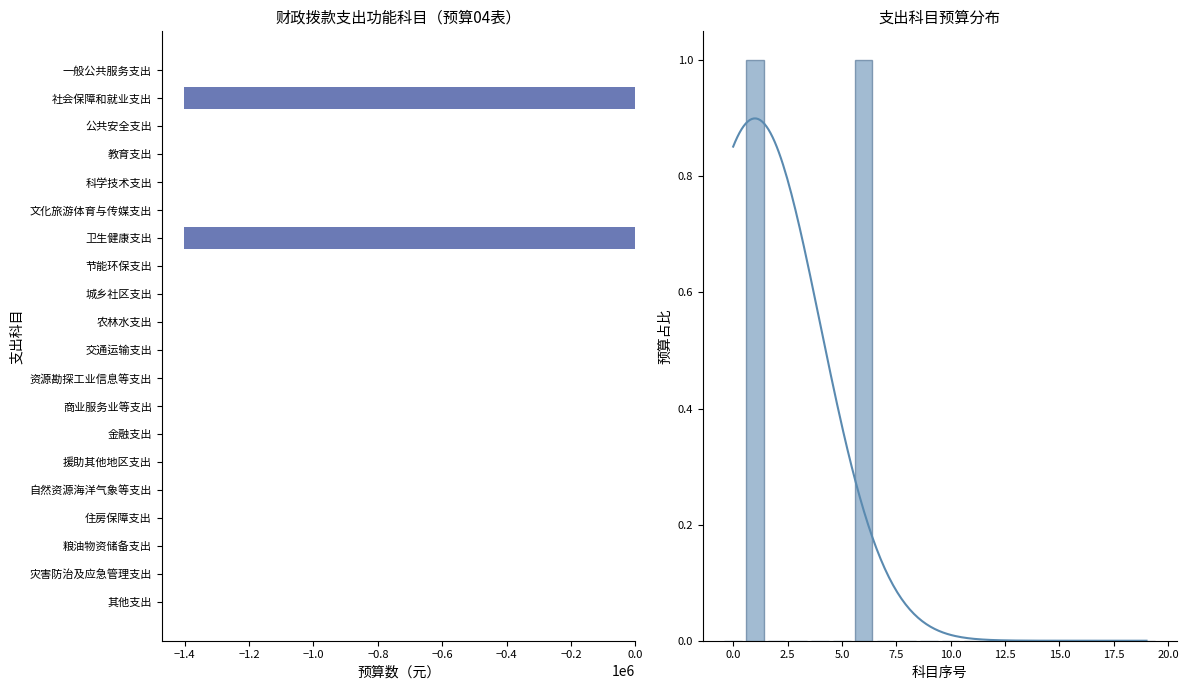

What is the maximum value shown in the chart?

1